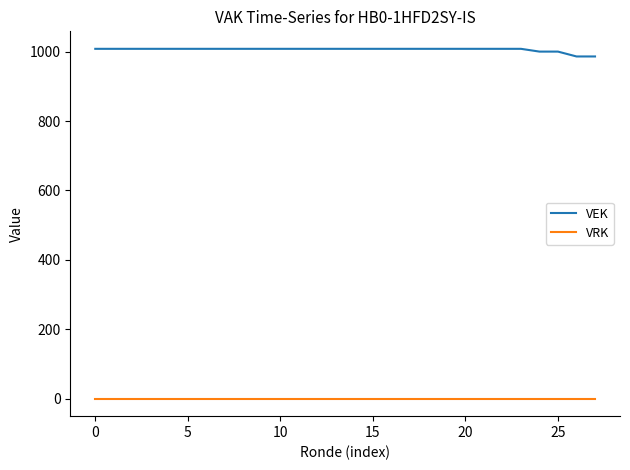

Which series has the largest total across all categories?

VEK